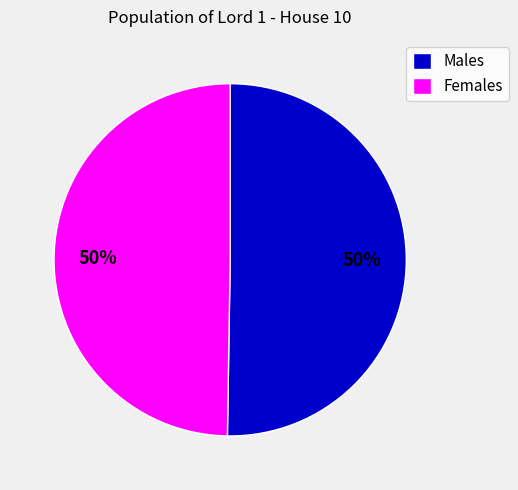

Count the number of slices in the pie.

2